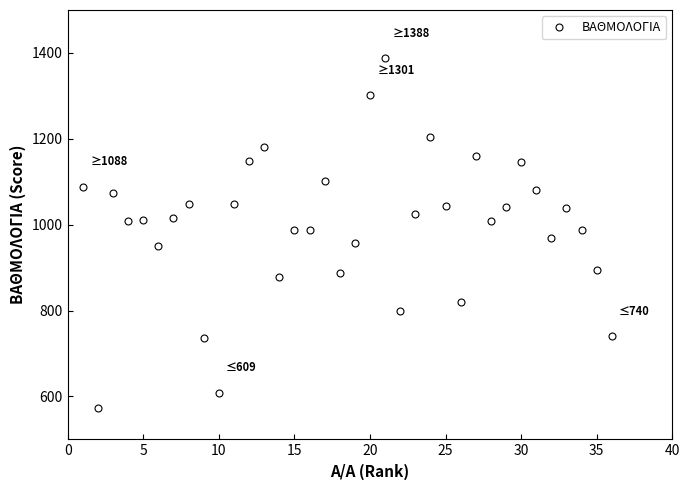

What is the minimum value shown in the chart?

573